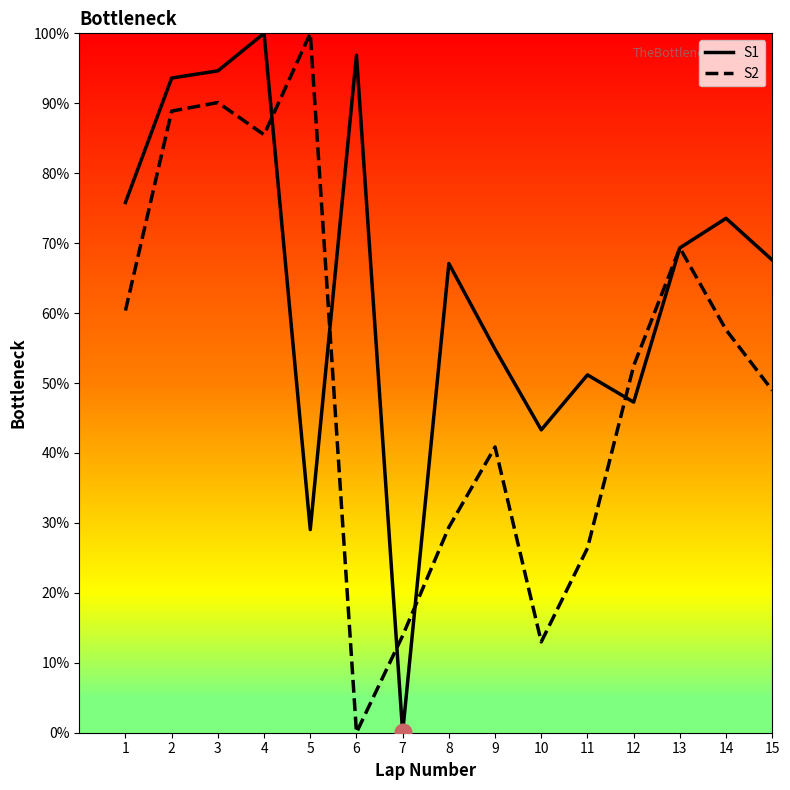

What is the sum of all S1 values?

964.1